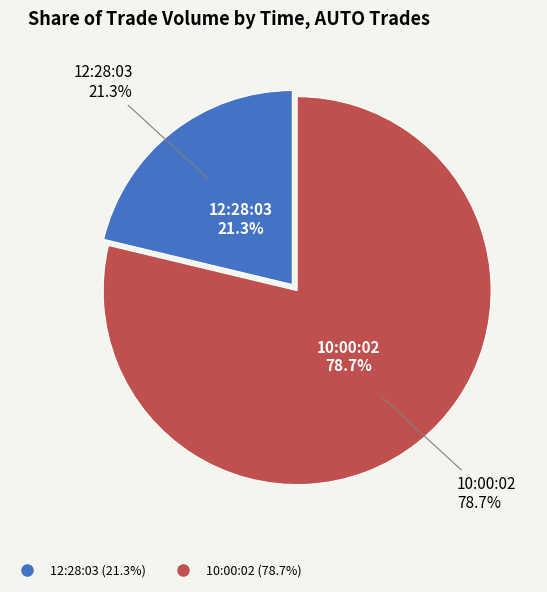

To the nearest percent, what is the difference between the 10:00:02 and 12:28:03 slice percentages?

57%